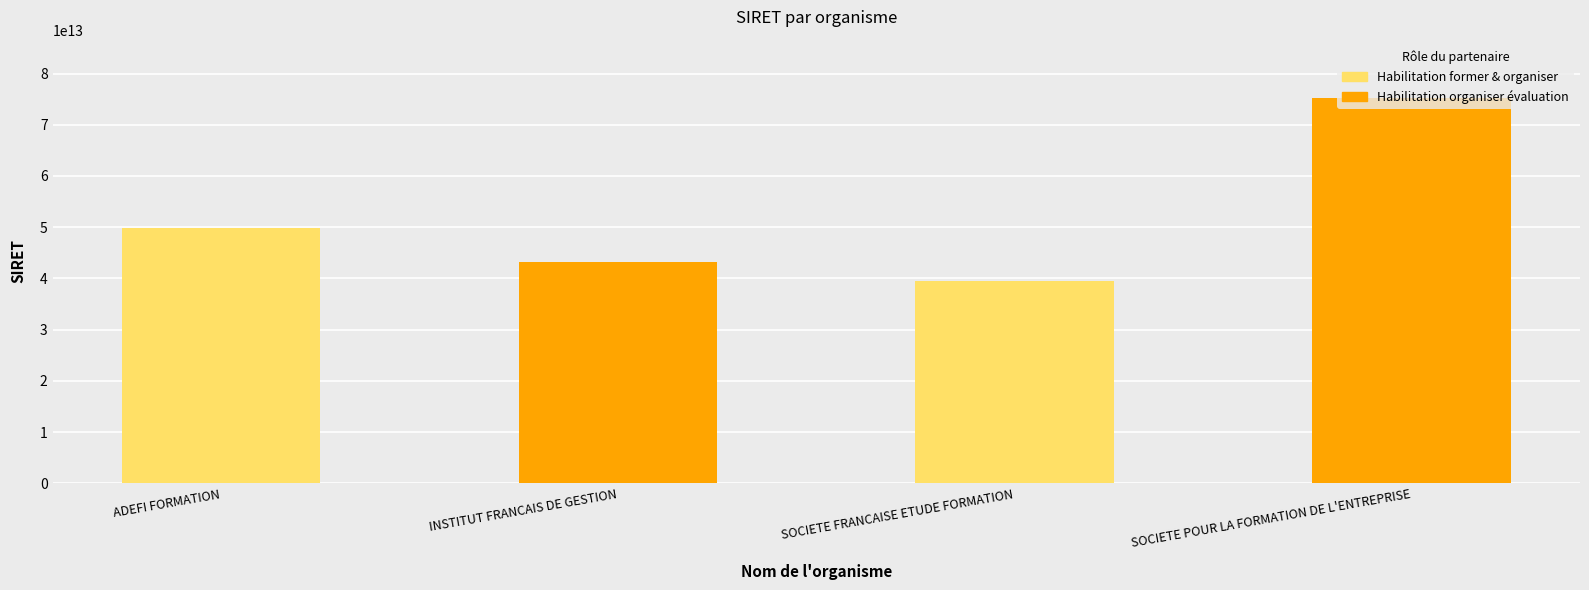

Between SOCIETE POUR LA FORMATION DE L'ENTREPRISE and INSTITUT FRANCAIS DE GESTION, which is larger?

SOCIETE POUR LA FORMATION DE L'ENTREPRISE